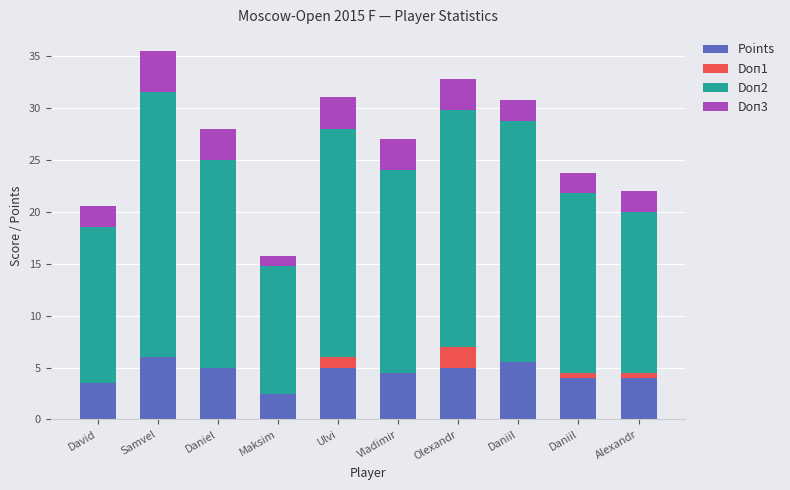

Are the bars grouped side by side (vs. stacked)?

No